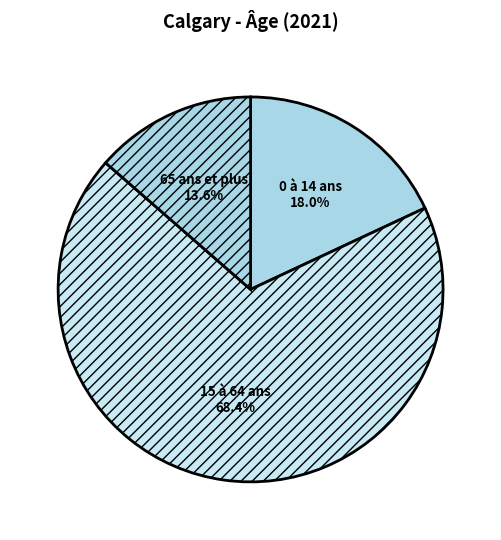

To the nearest percent, what percentage of the pie is 0 à 14 ans?

18%